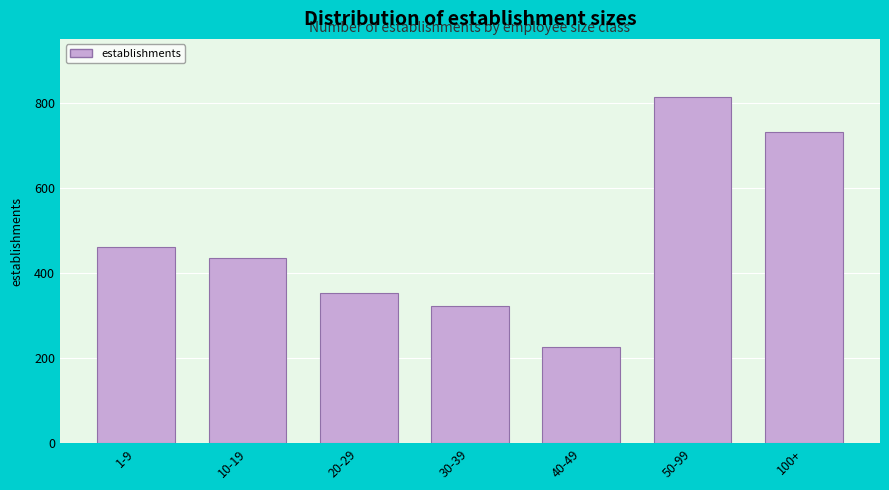

Reading left to right, what are all the values shown in this chart?

460	434	353	322	227	814	732